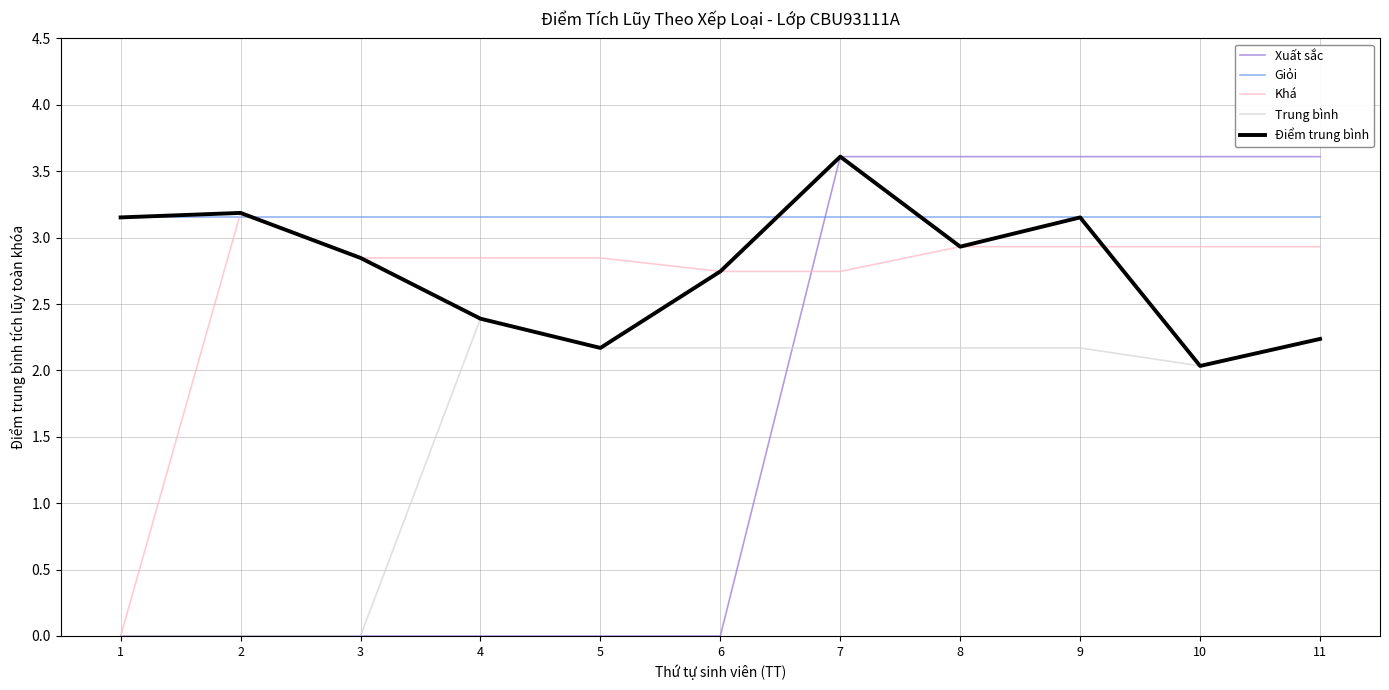

Is the value of Khá at 11 greater than the value of Giỏi at 7?

No